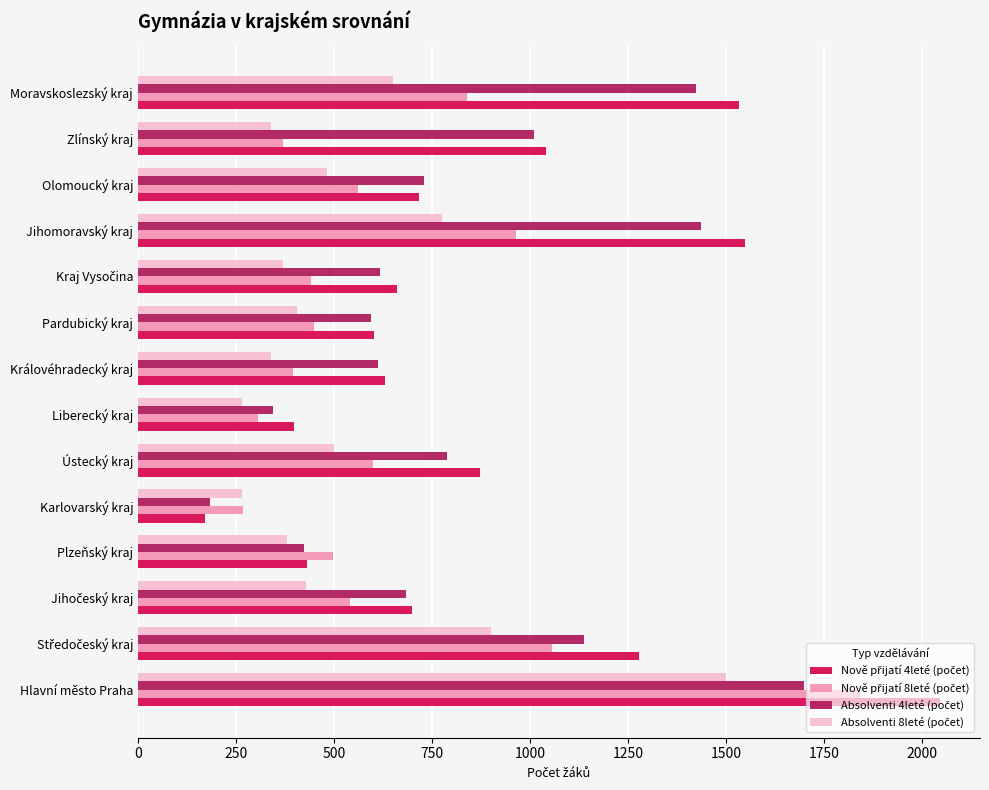

What is the maximum value shown in the chart?

2045